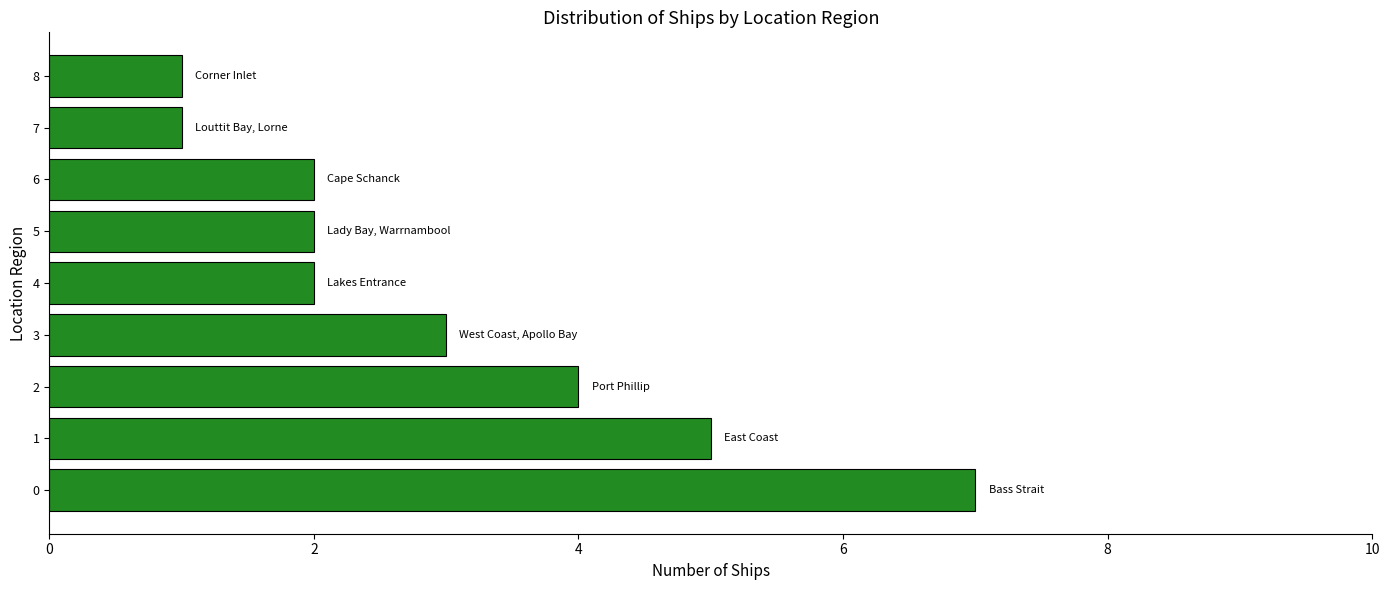

What is the sum of the values at 7 and 2?

5